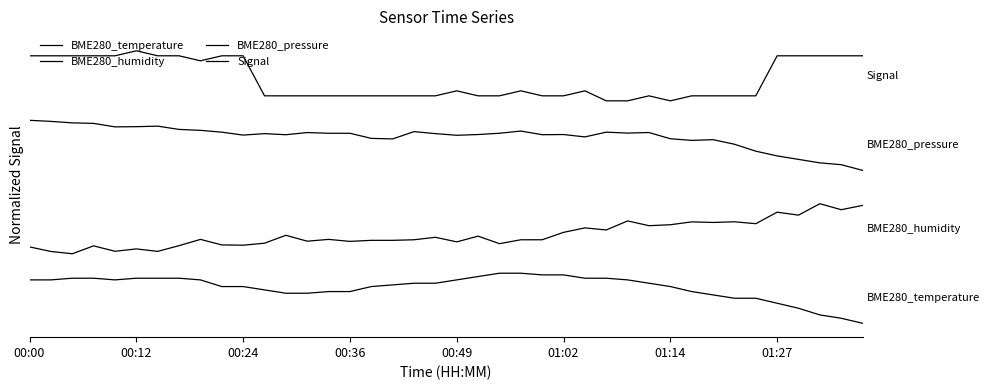

Is this an area chart (filled region under the line)?

No